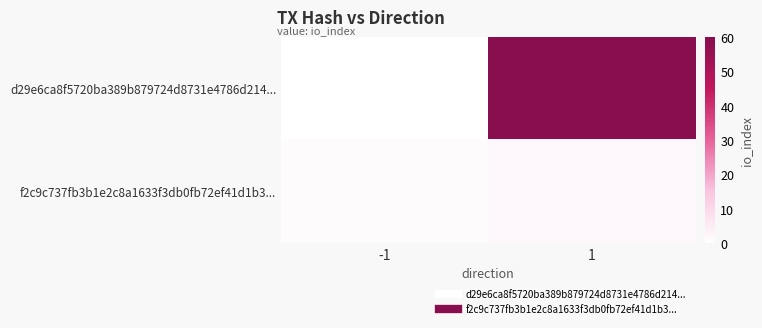

Count the number of data series in this chart.

2